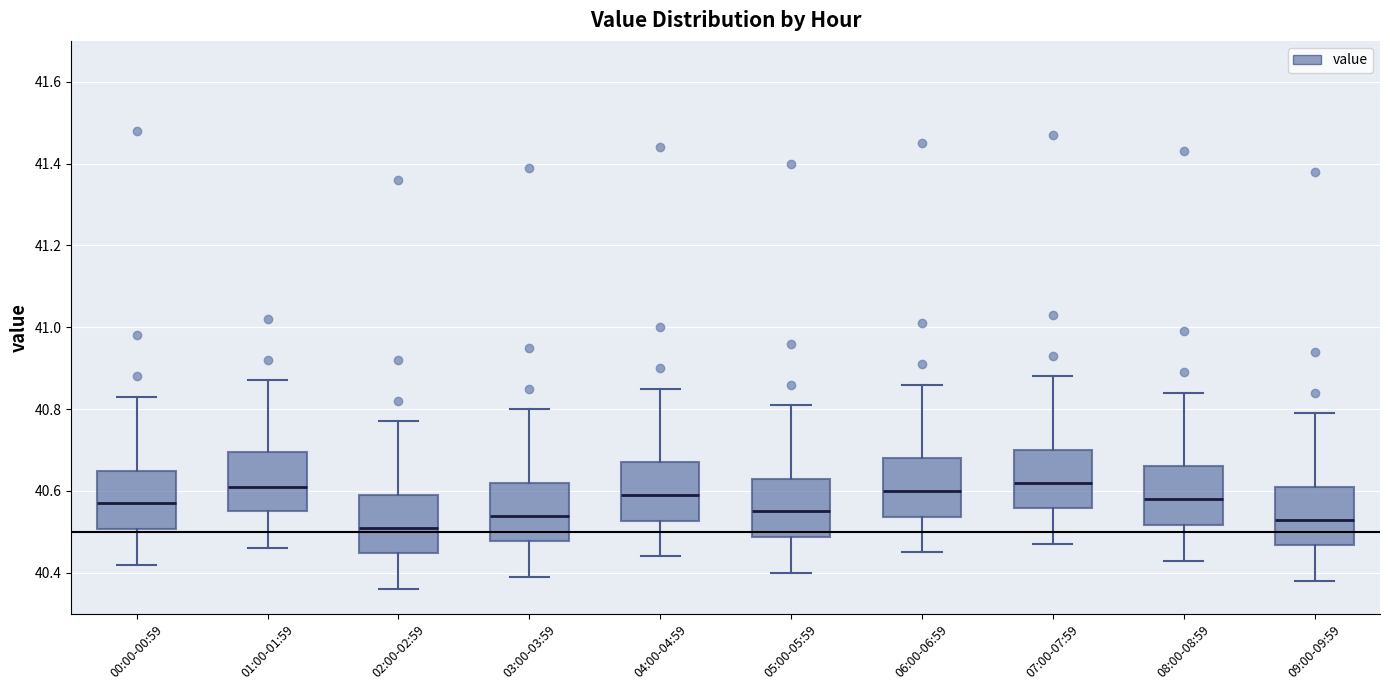

Reading left to right, transcribe this box plot: for each box, give where its median line is, the range the box spans, and where its two whiskers end, as read against the y-axis. The values are not printed on the chart, so give them approximately, as read against the axis.

00:00-00:59: median 40.58, box 40.50 to 40.66, whiskers 40.42 to 40.84
01:00-01:59: median 40.62, box 40.56 to 40.70, whiskers 40.46 to 40.88
02:00-02:59: median 40.52, box 40.44 to 40.60, whiskers 40.36 to 40.78
03:00-03:59: median 40.54, box 40.48 to 40.62, whiskers 40.40 to 40.80
04:00-04:59: median 40.60, box 40.52 to 40.68, whiskers 40.44 to 40.86
05:00-05:59: median 40.56, box 40.48 to 40.64, whiskers 40.40 to 40.82
06:00-06:59: median 40.60, box 40.54 to 40.68, whiskers 40.46 to 40.86
07:00-07:59: median 40.62, box 40.56 to 40.70, whiskers 40.48 to 40.88
08:00-08:59: median 40.58, box 40.52 to 40.66, whiskers 40.44 to 40.84
09:00-09:59: median 40.54, box 40.46 to 40.62, whiskers 40.38 to 40.80